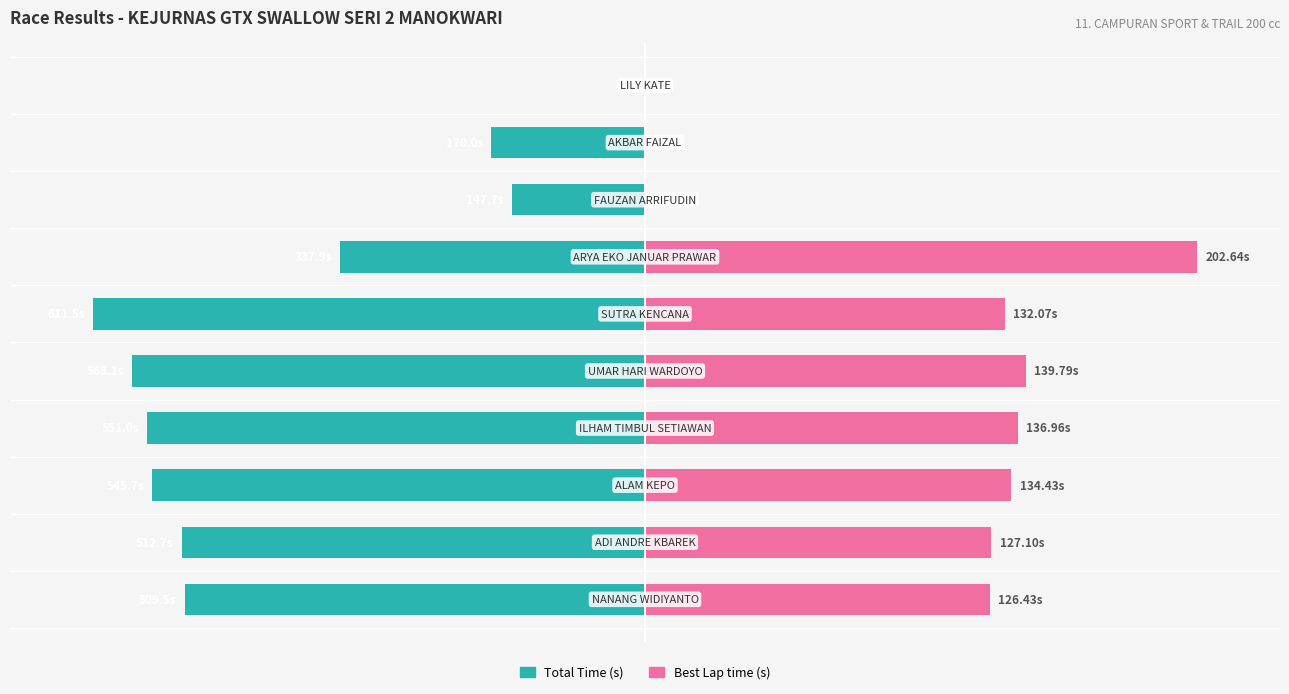

Is it true that Total Time equals -25.1 at 5?

False